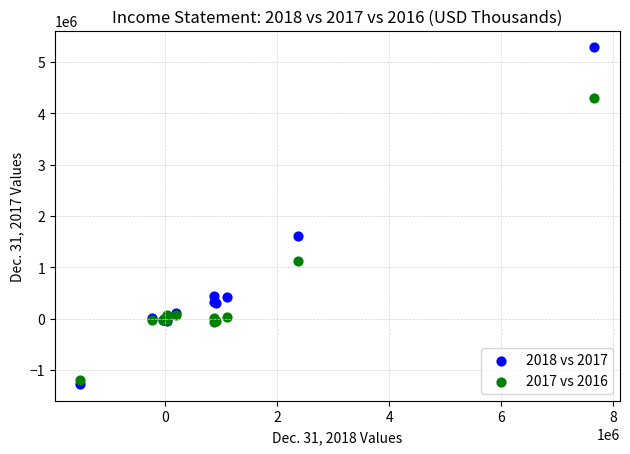

Across all series, what Y value is closest to 2009244?

1603447